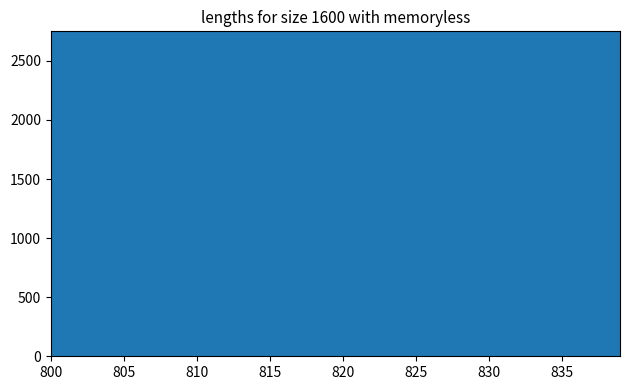

How many data points are above 23650?

19